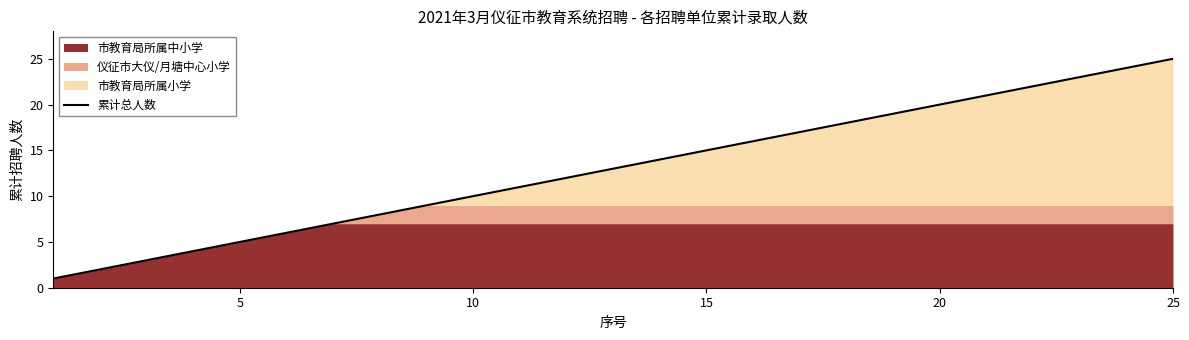

Does the chart have visible grid lines?

No